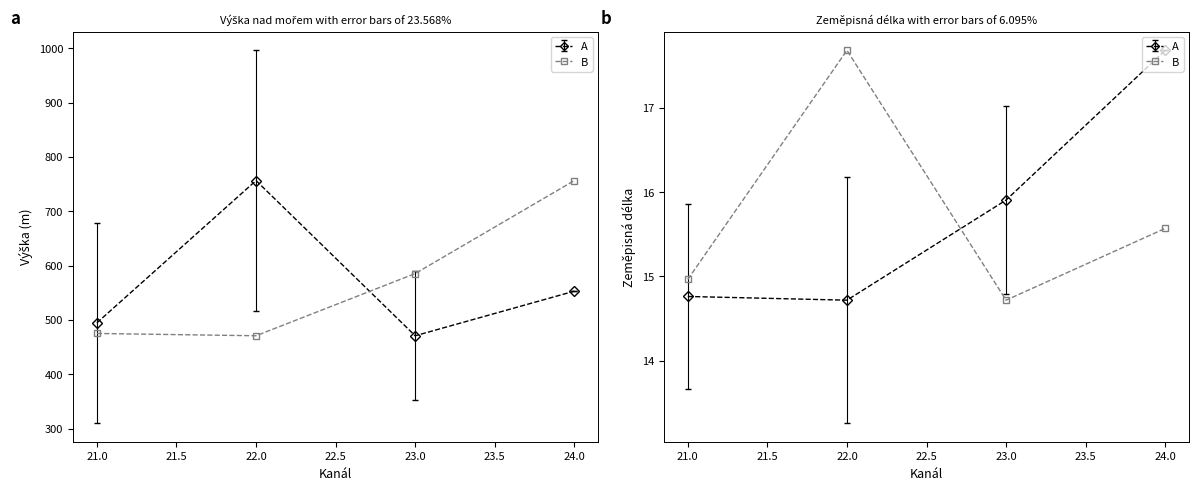

Where is the first local maximum for Zeměpisná délka?

21